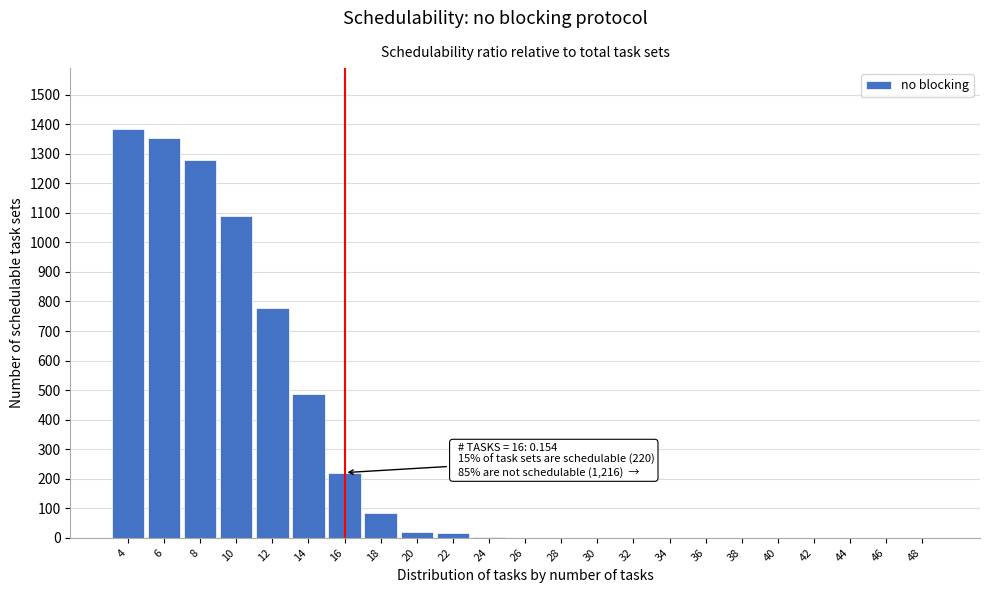

Is it true that the value at 38 is 0.0?

True